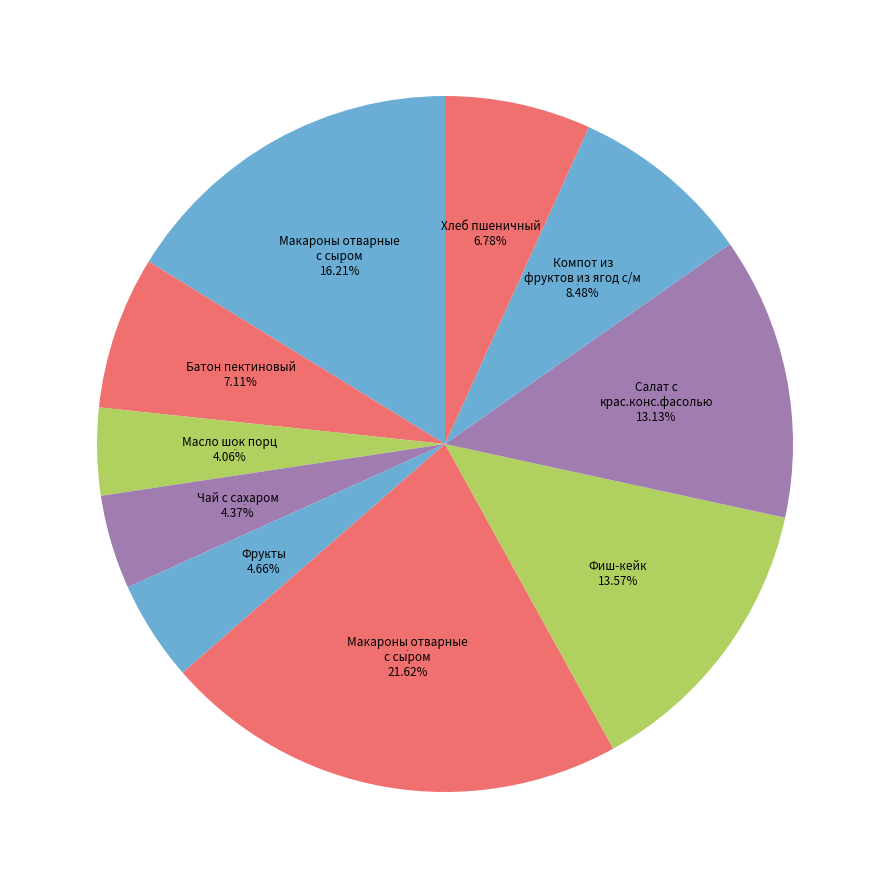

To the nearest percent, what is the difference between the largest and smallest slice percentages?

18%